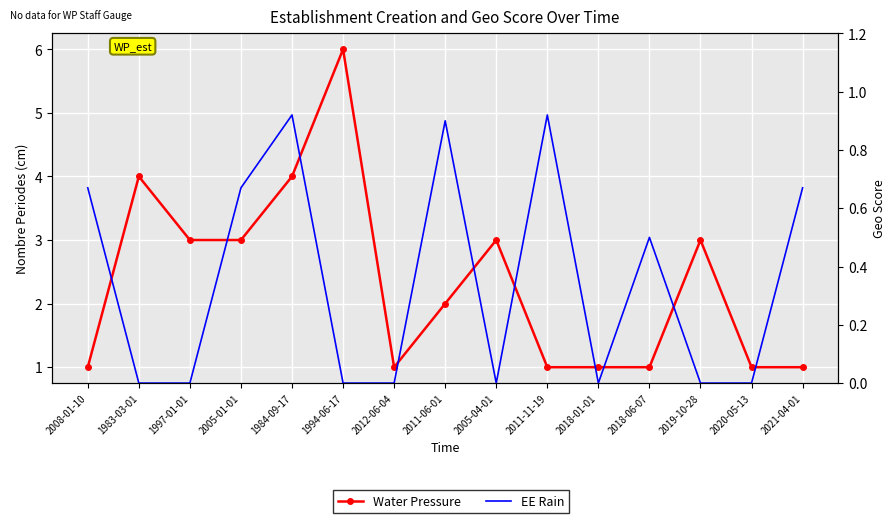

List the series in order of their overall mean, highest first.

Water Pressure, EE Rain